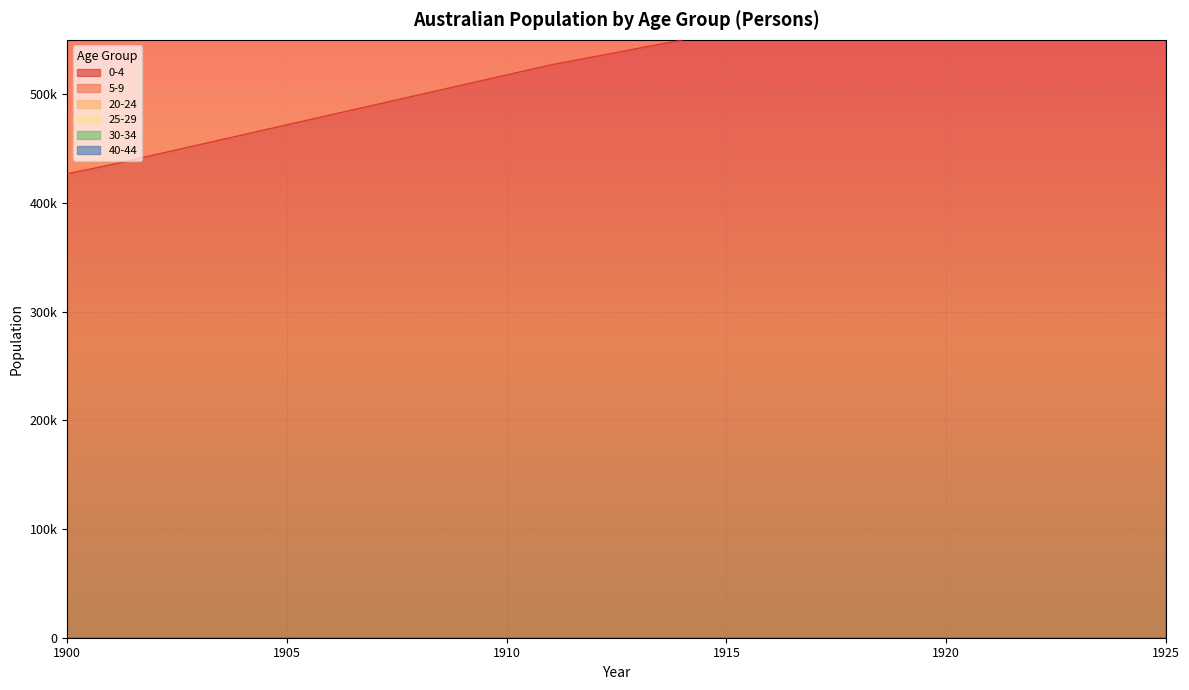

At which label is 25-29 closest to 1859997?

1912